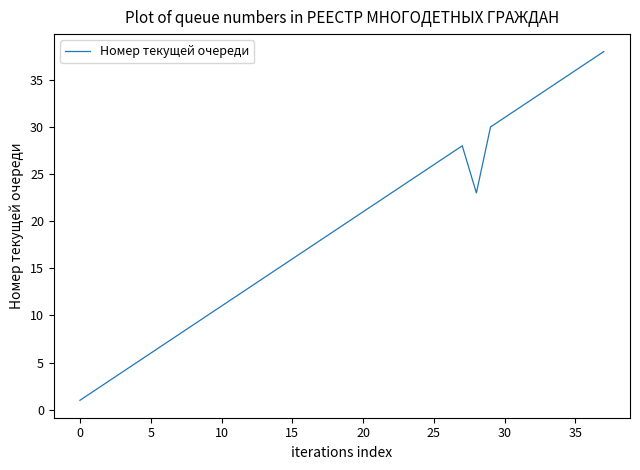

What is the greatest value displayed?

38